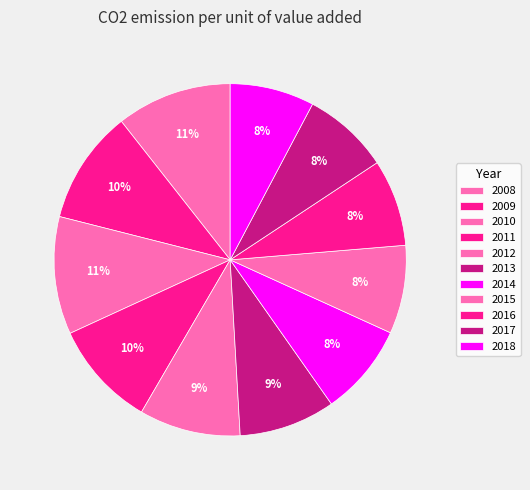

Is there a majority slice in this chart?

No